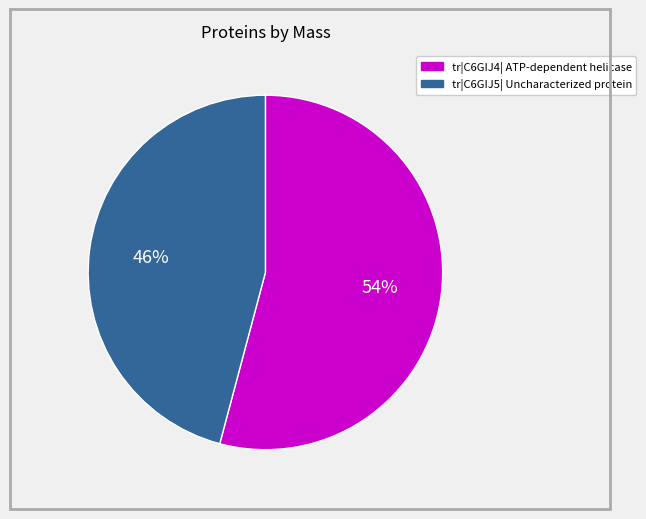

Does any single category account for the majority?

Yes